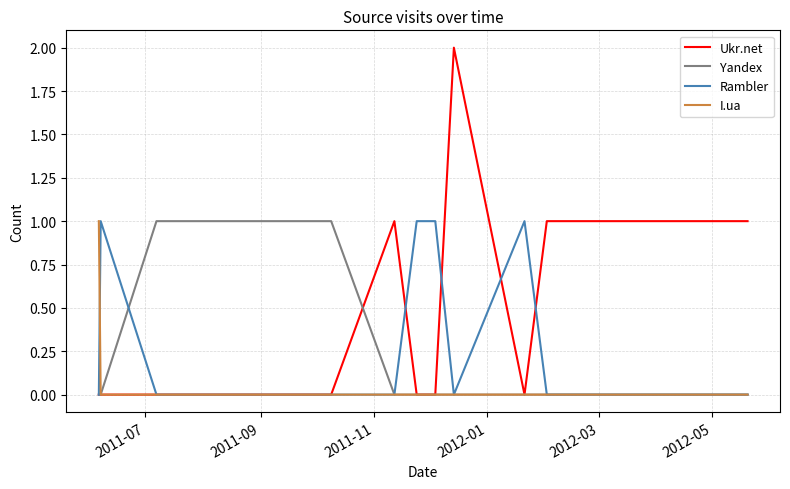

True or false: Rambler and Ukr.net cross at least once.

True